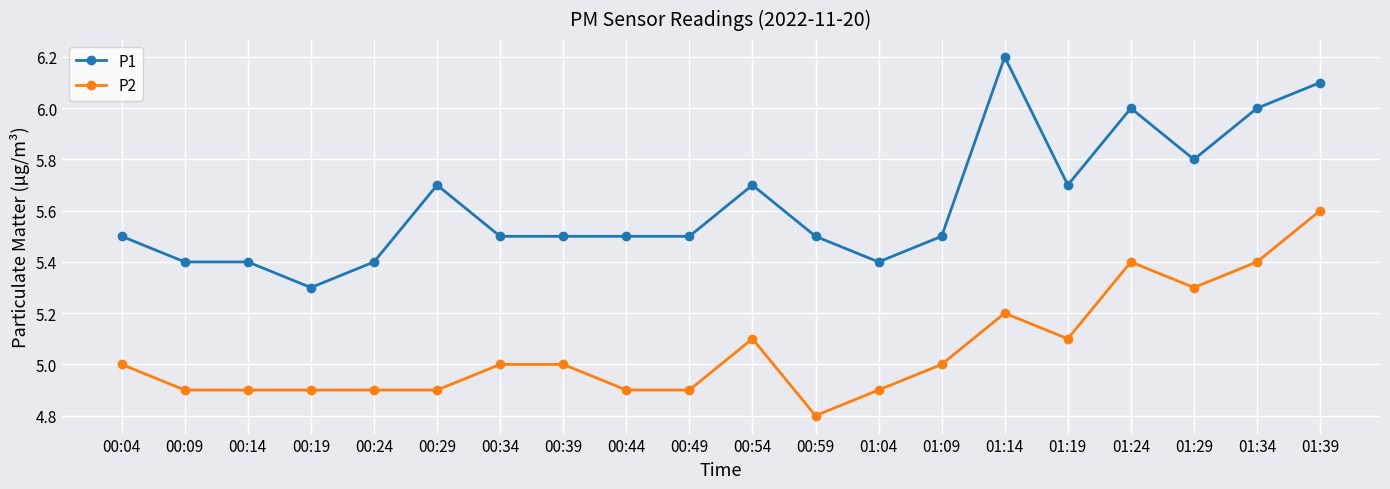

What is the label of the 17th point from the left?

01:24